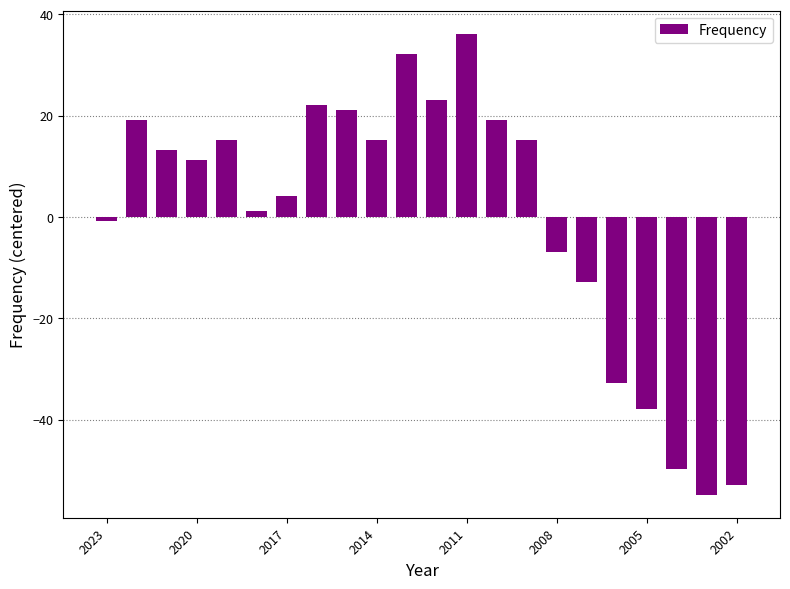

Does the chart contain any negative values?

Yes